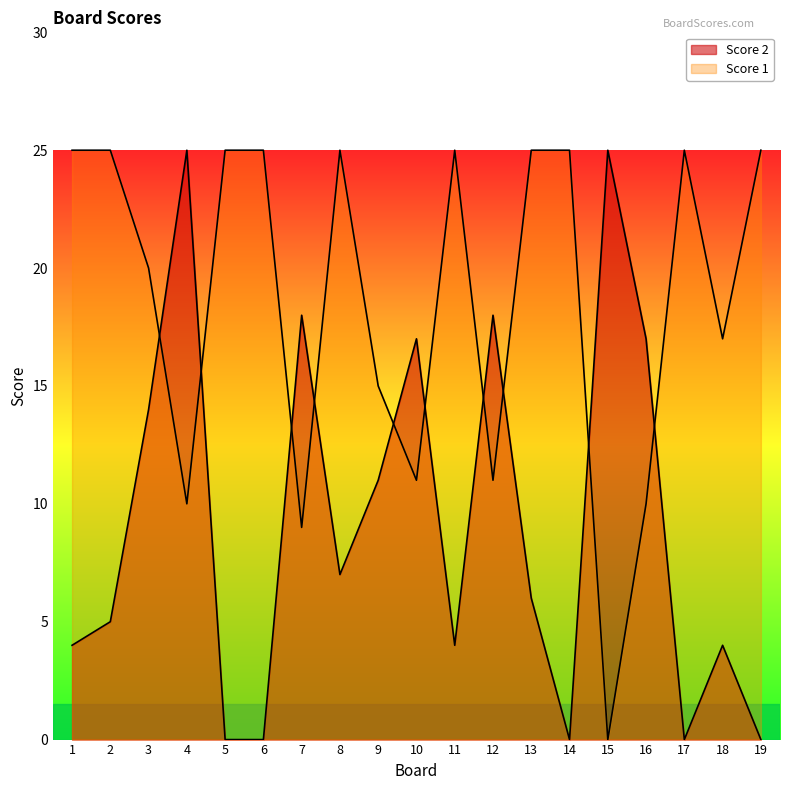

Which category has the highest value in the Score 2 series?

4